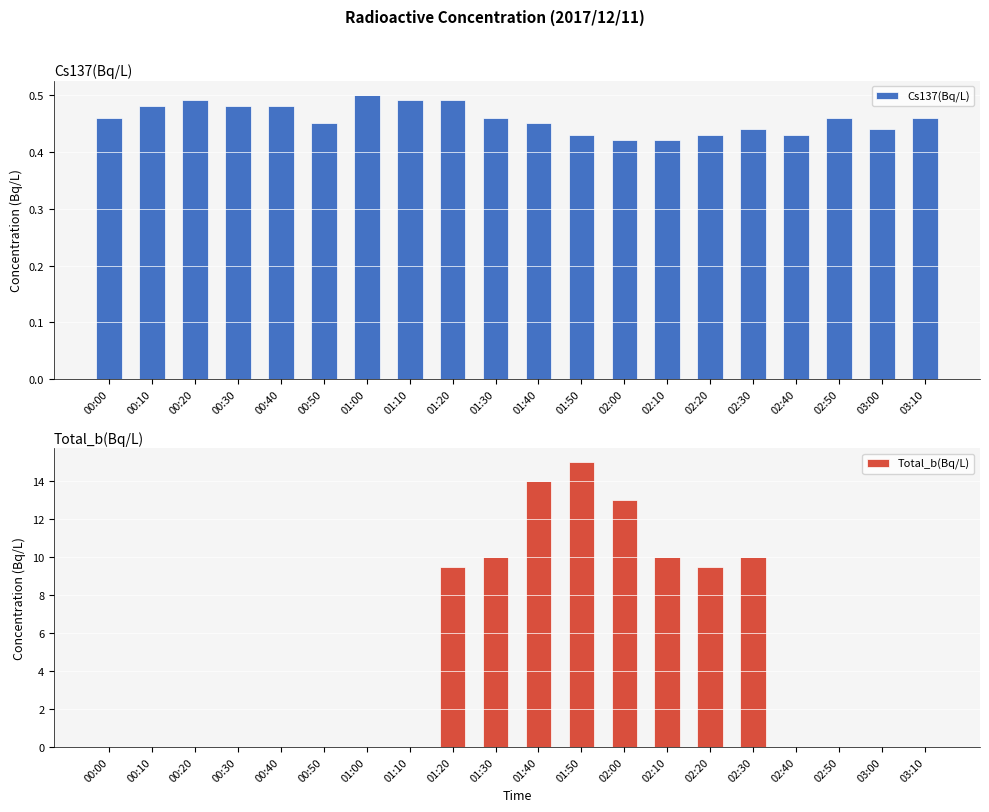

What is the label of the 18th bar from the left?

02:50